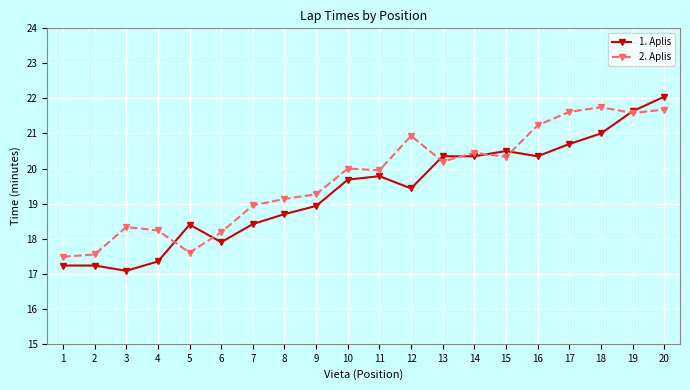

What is the total value across all series at 17?

42.3